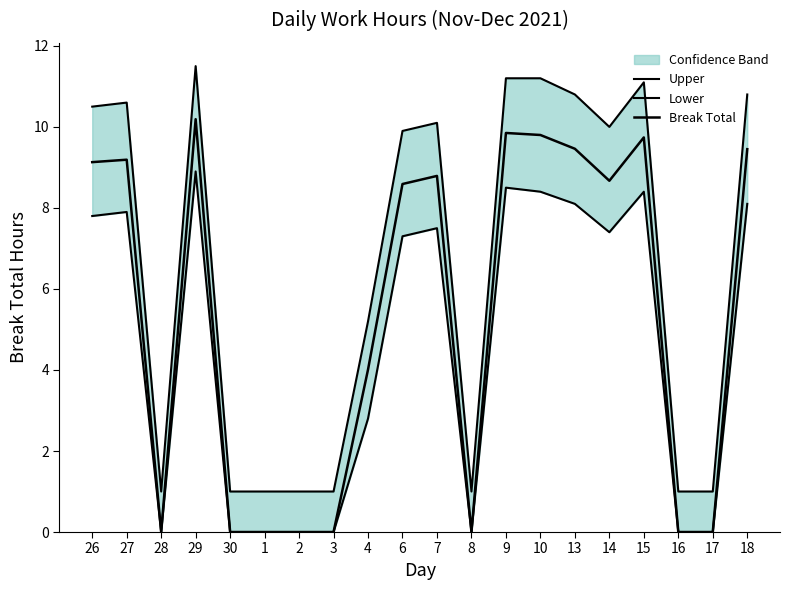

Reading left to right, transcribe all the data shown in this chart.

Upper: 10.5	10.6	1.0	11.5	1.0	1.0	1.0	1.0	5.2	9.9	10.1	1.0	11.2	11.2	10.8	10.0	11.1	1.0	1.0	10.8
Lower: 7.8	7.9	0.0	8.9	0.0	0.0	0.0	0.0	2.8	7.3	7.5	0.0	8.5	8.4	8.1	7.4	8.4	0.0	0.0	8.1
Break Total: 9.1	9.2	0.0	10.2	0.0	0.0	0.0	0.0	4.0	8.6	8.8	0.0	9.8	9.8	9.5	8.7	9.7	0.0	0.0	9.4